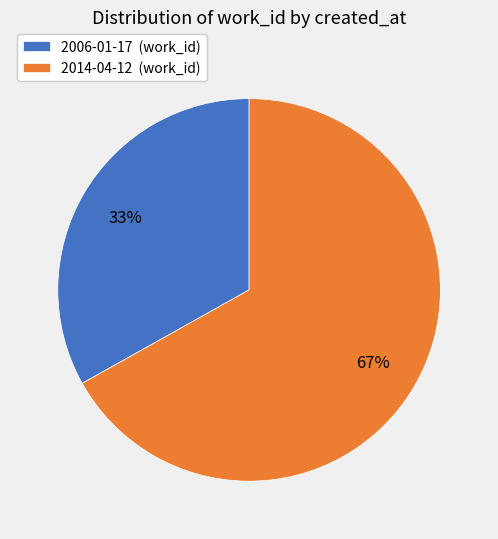

Which has a higher value, 2006-01-17 (work_id) or 2014-04-12 (work_id)?

2014-04-12 (work_id)